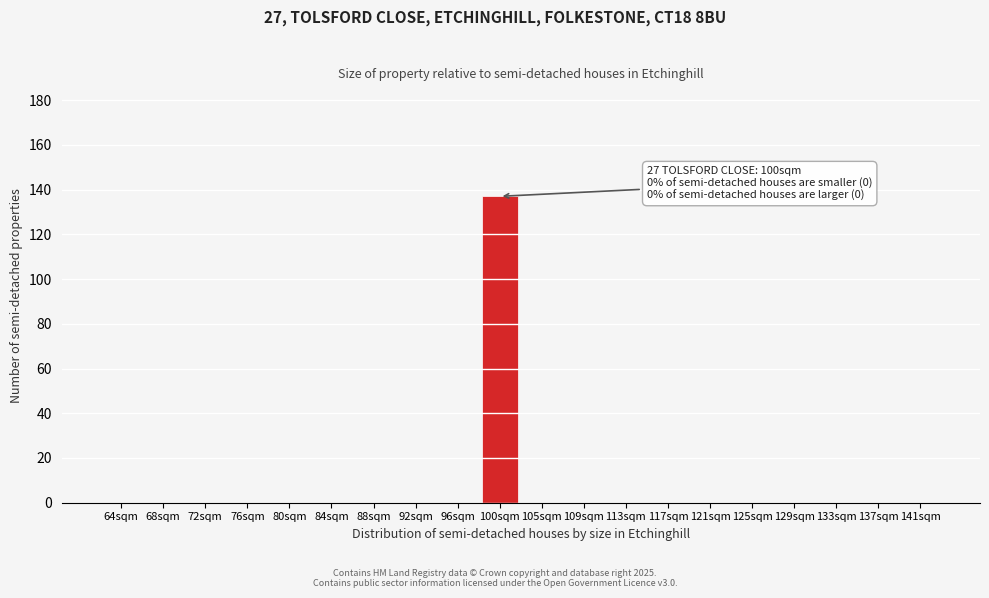

Reading right to left, list all the values displayed in this chart.

141sqm=0	137sqm=0	133sqm=0	129sqm=0	125sqm=0	121sqm=0	117sqm=0	113sqm=0	109sqm=0	105sqm=0	100sqm=137	96sqm=0	92sqm=0	88sqm=0	84sqm=0	80sqm=0	76sqm=0	72sqm=0	68sqm=0	64sqm=0